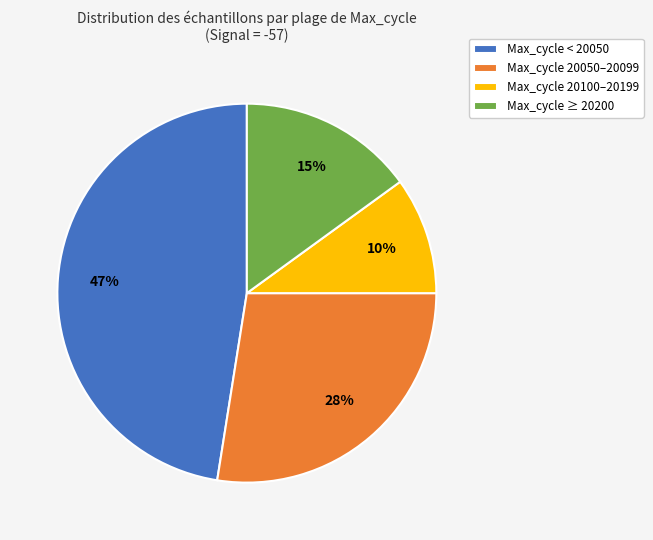

Does Max_cycle ≥ 20200 account for over 50% of the chart?

No